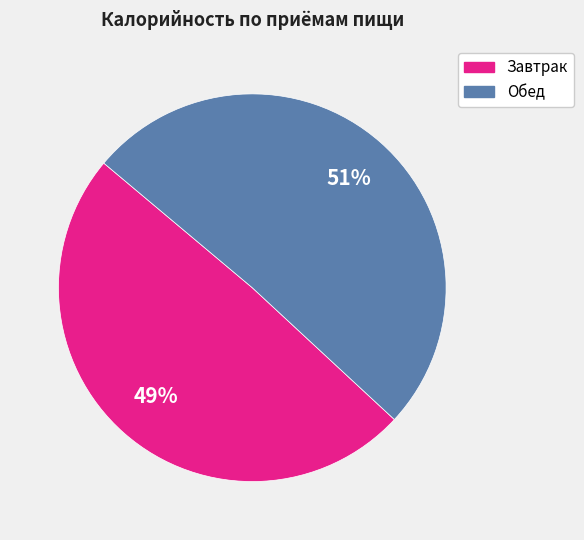

Which has a higher value, Обед or Завтрак?

Обед